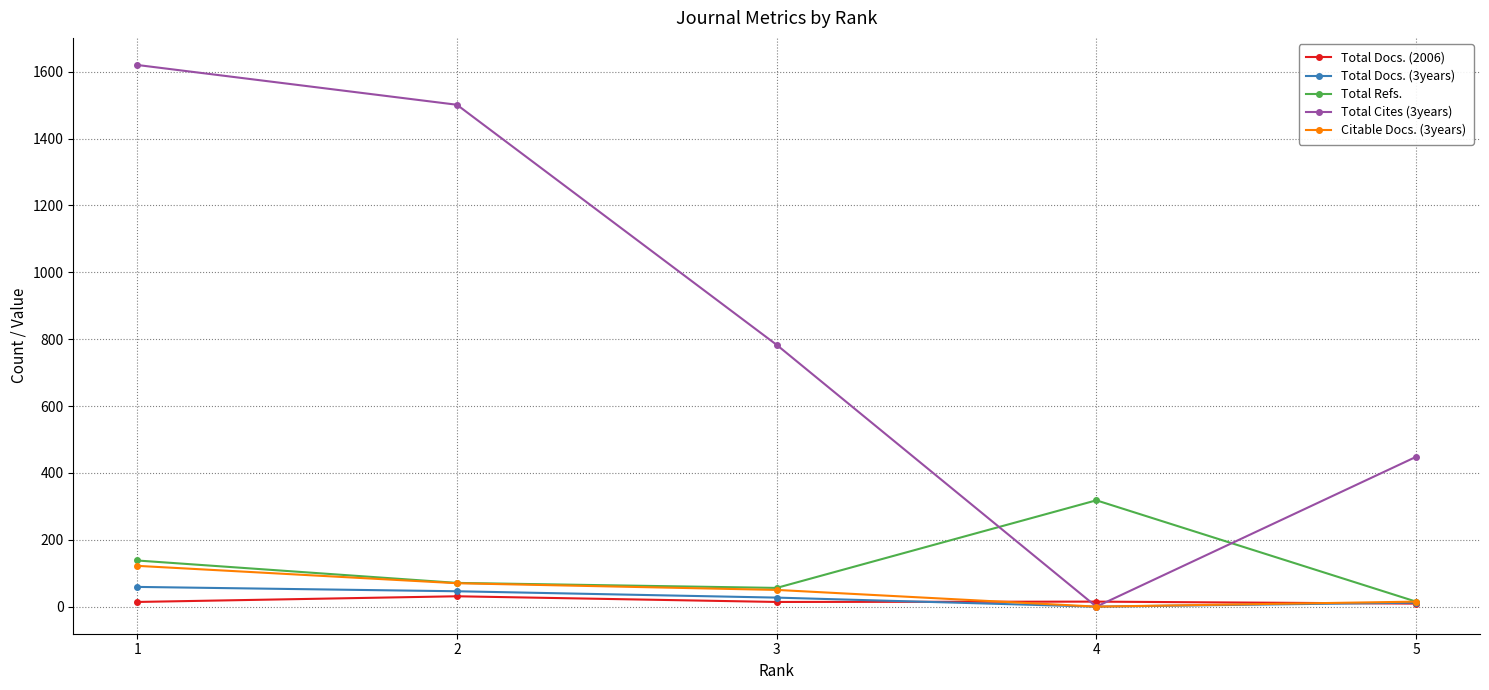

Does the chart display data point markers on the line(s)?

Yes